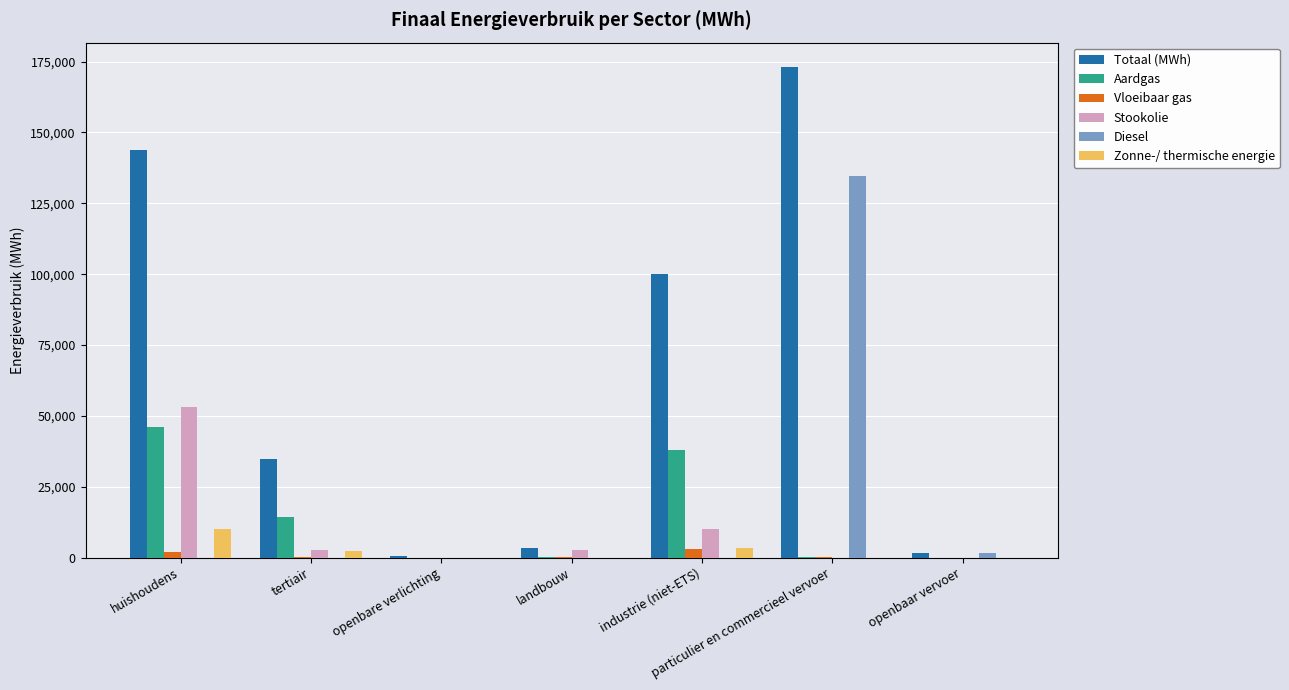

Is the value of Totaal (MWh) at particulier en commercieel vervoer greater than the value of Aardgas at huishoudens?

Yes